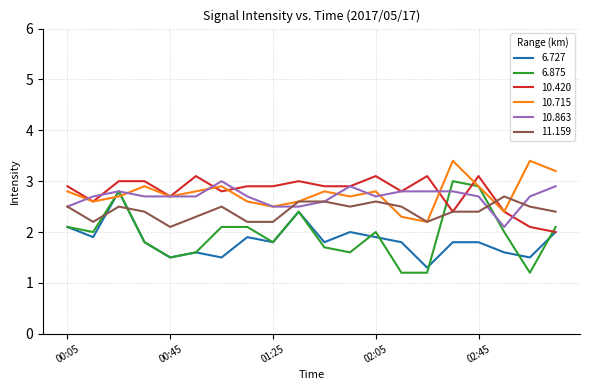

Which series has the widest spread of values?

6.875